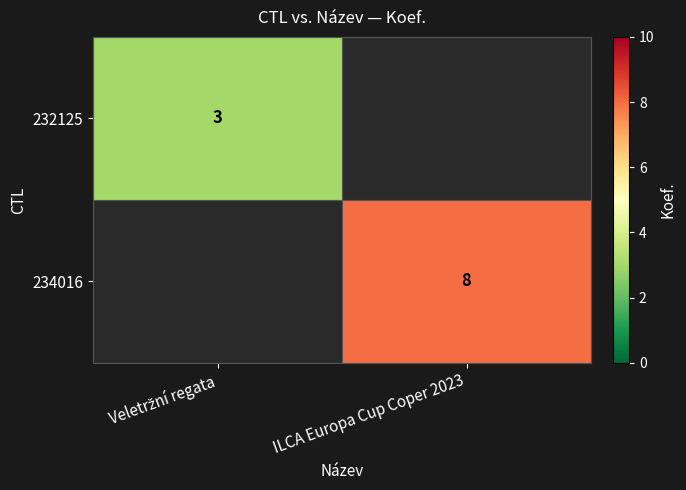

The 234016 series shows 4 at ILCA Europa Cup Coper 2023. True or false?

False